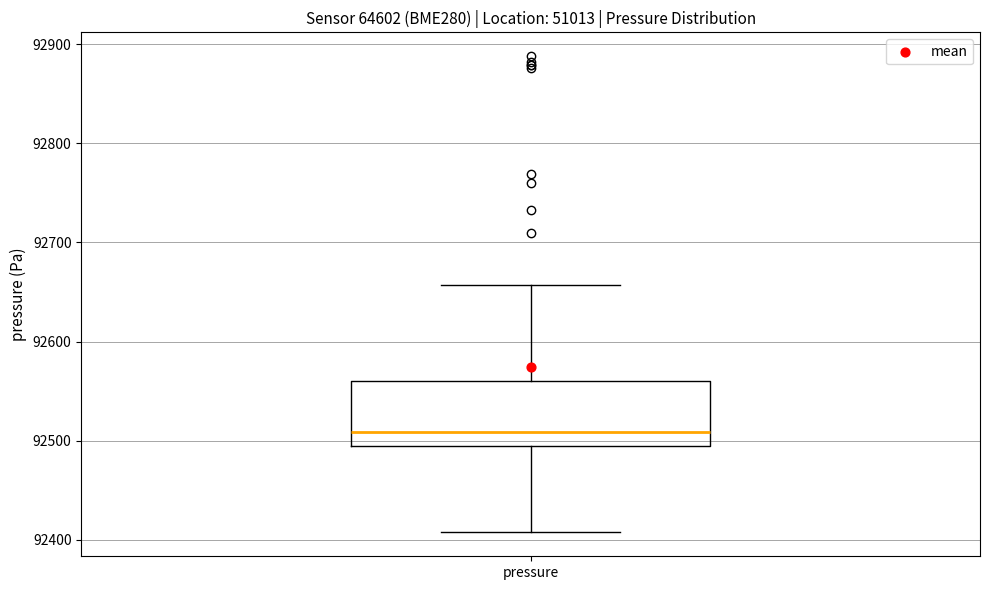

Where does the median line of the box for pressure sit on the y-axis? The values are not printed on the chart, so give them approximately, as read against the axis.

92510